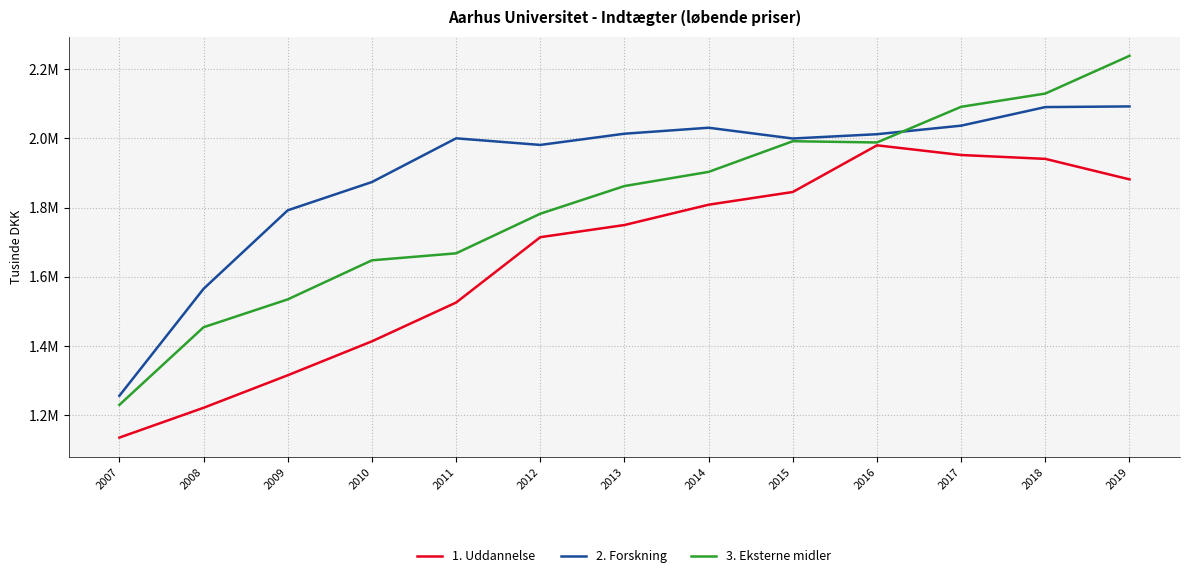

What are all the series names shown in the legend?

1. Uddannelse, 2. Forskning, 3. Eksterne midler